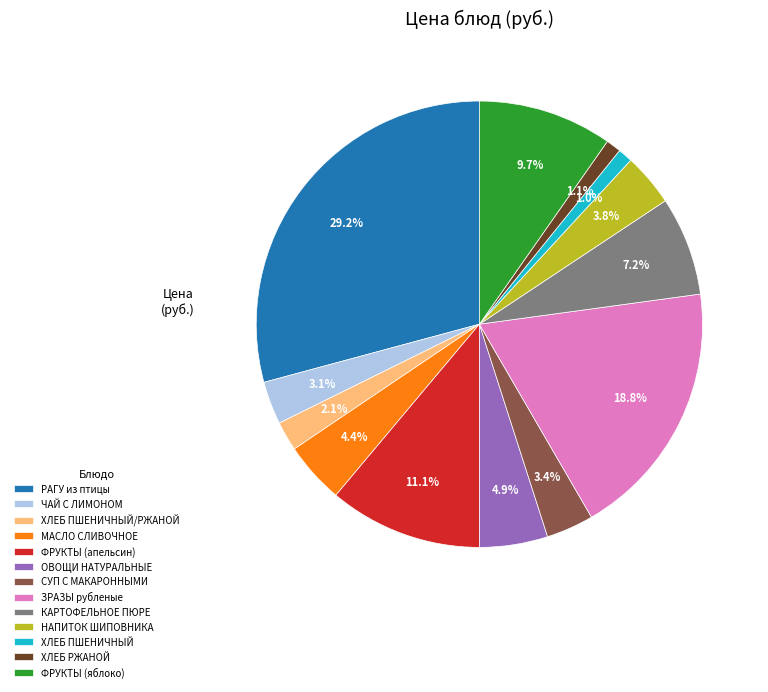

What is the total percentage of ХЛЕБ РЖАНОЙ and ФРУКТЫ (яблоко)?

10.8%